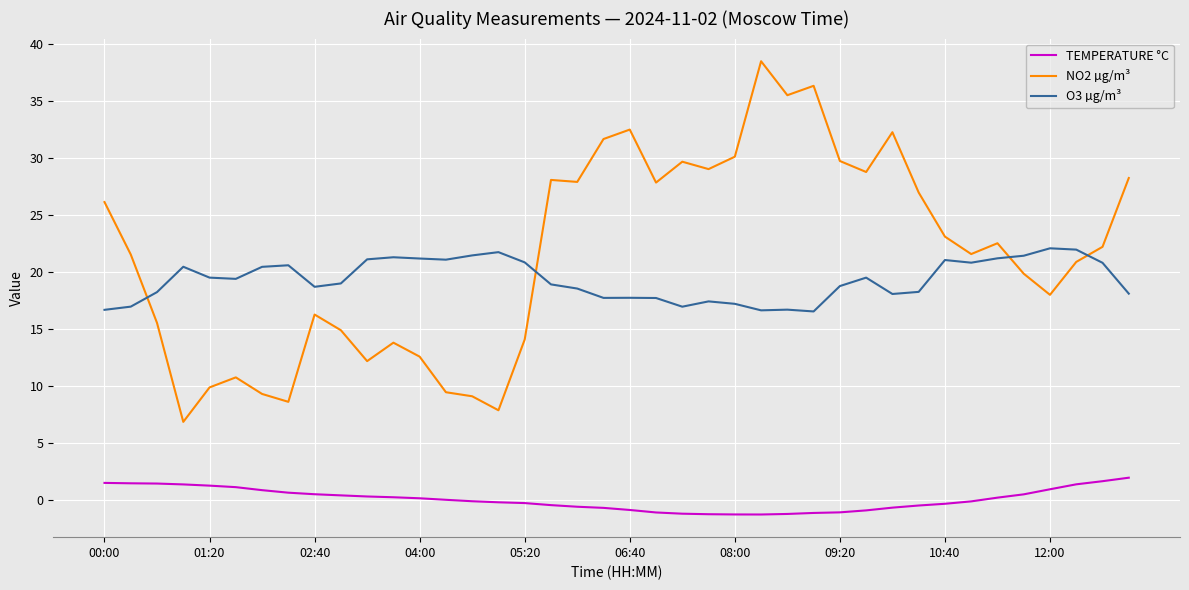

Which series has the largest range (max minus min)?

NO2 µg/m³